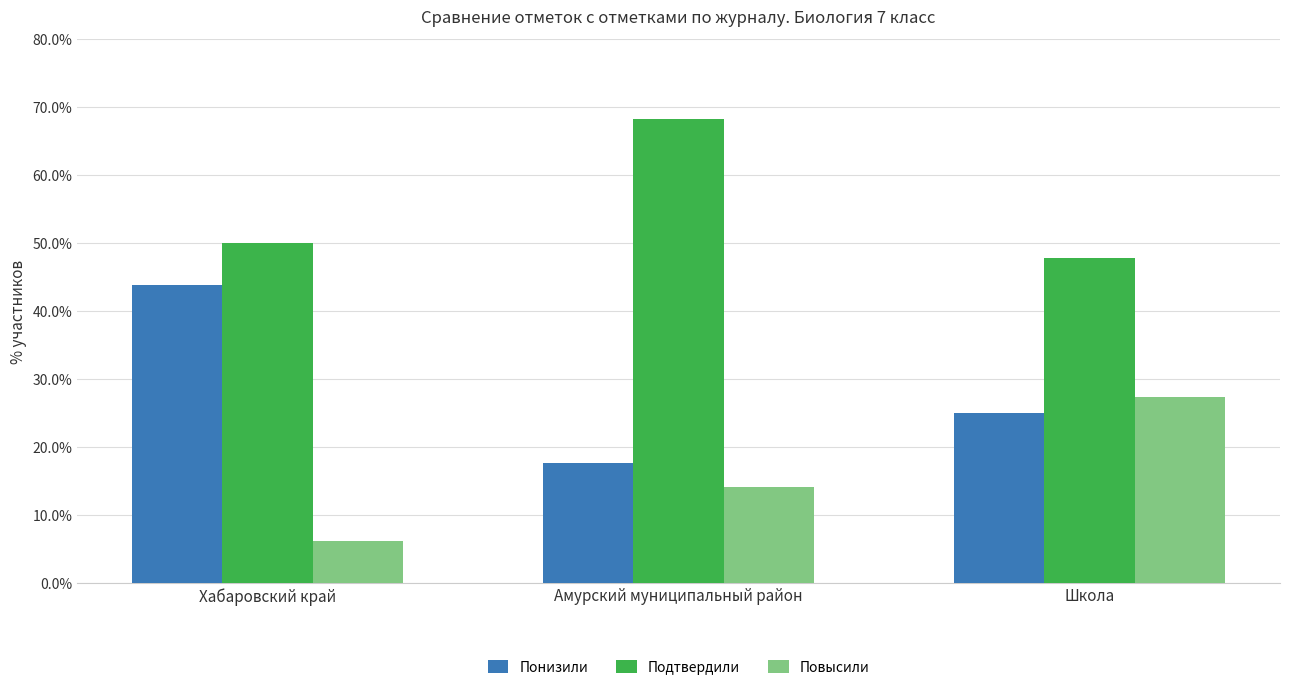

Rank the series at Школа from highest to lowest value.

Подтвердили, Повысили, Понизили